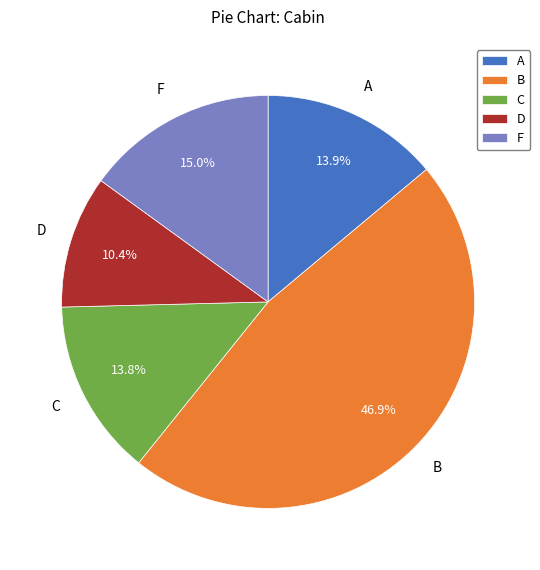

What is the ratio of the value at A to the value at B?

0.3